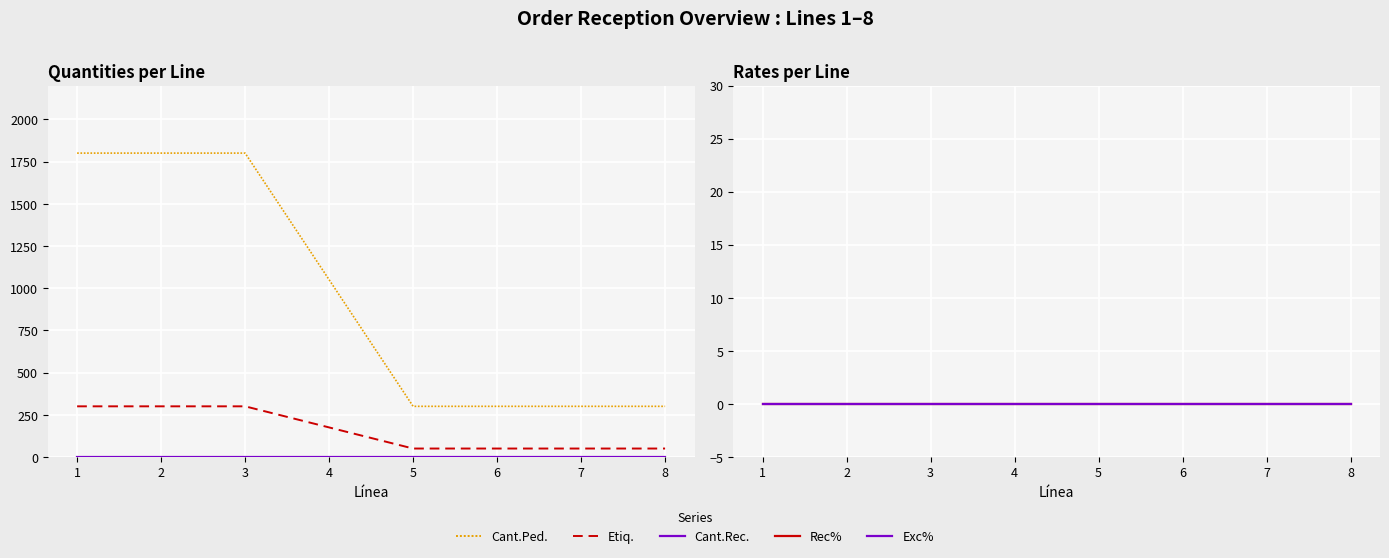

True or false: Exc% and Cant.Ped. intersect in this chart.

False